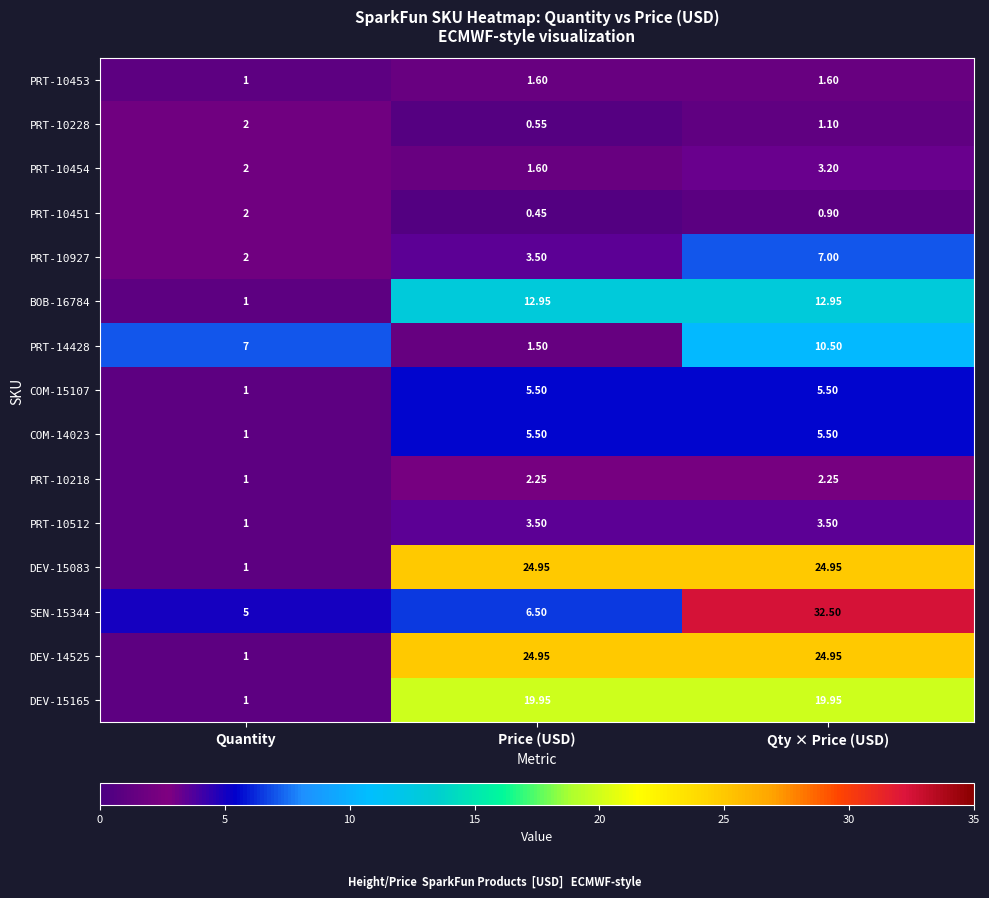

Which label corresponds to the largest value in the chart?

Qty × Price (USD)